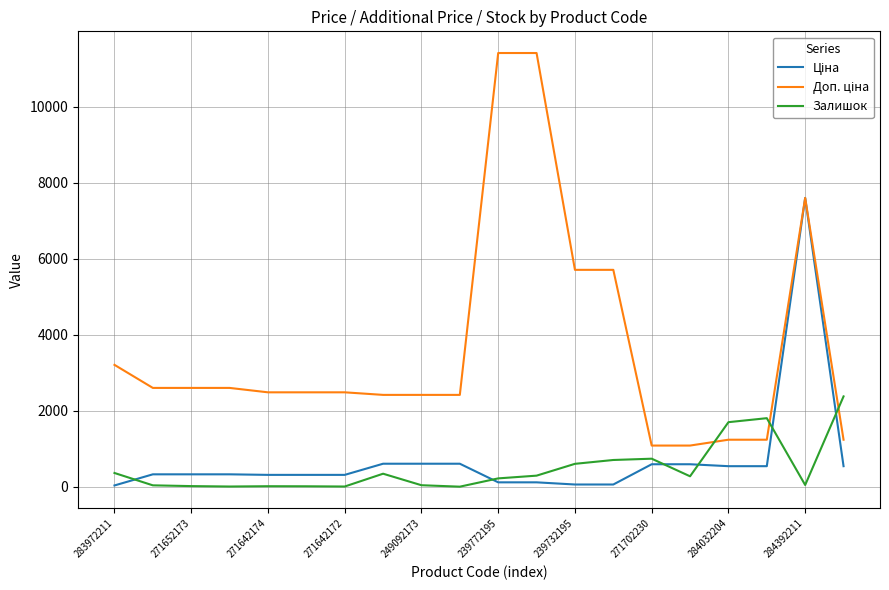

Which series has the largest range (max minus min)?

Доп. ціна